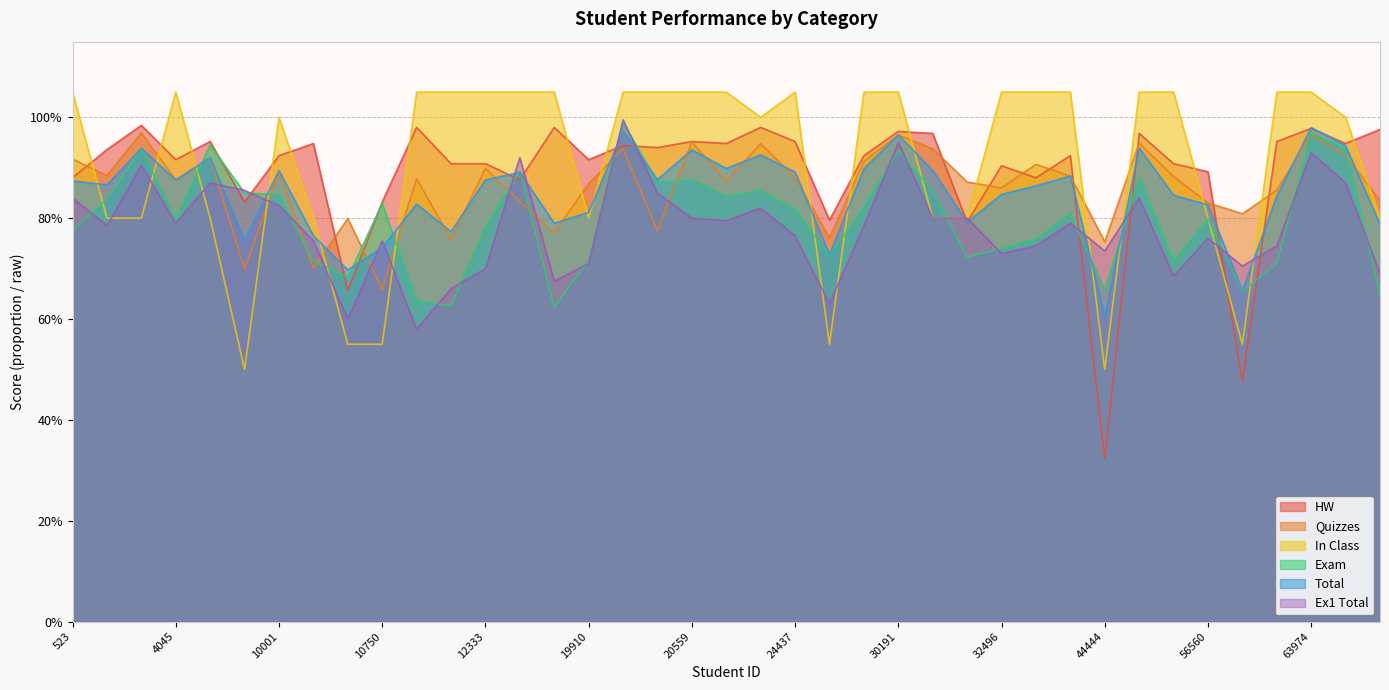

What is the average value of the In Class series?

0.9